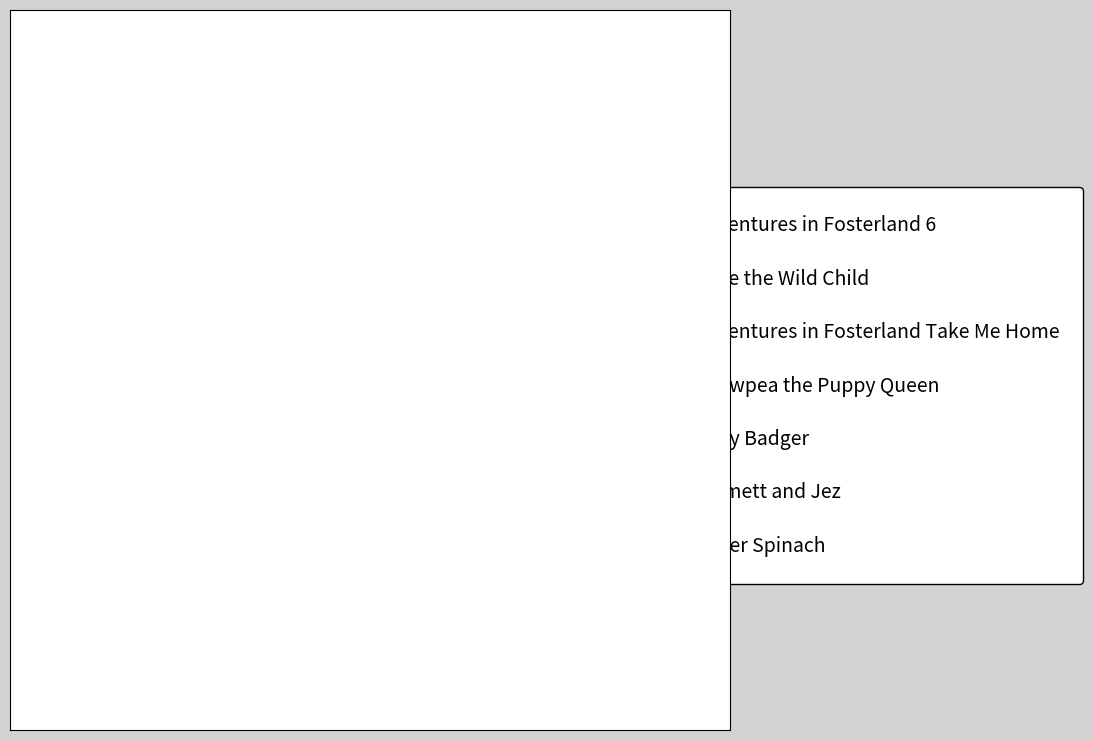

Is there any slice that represents more than half of the pie?

No